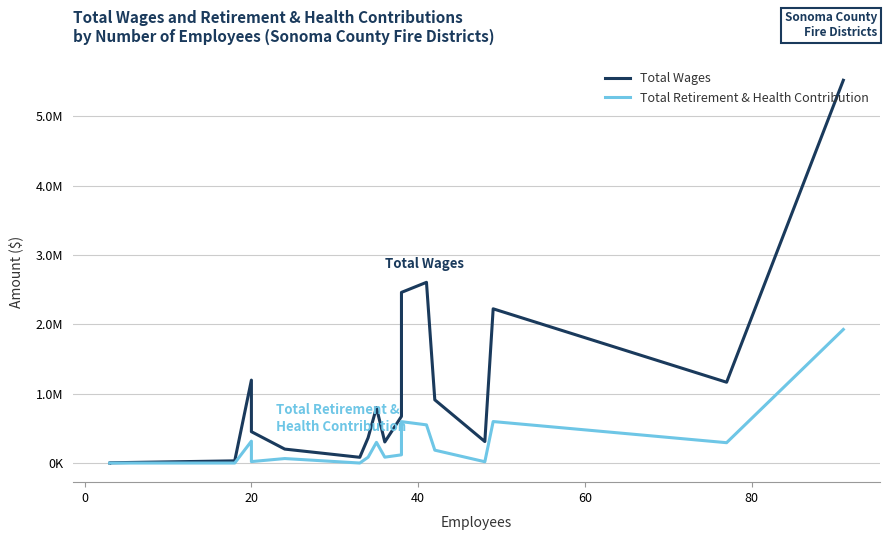

Reading left to right, transcribe all the data shown in this chart.

Total Wages: 0	3500	31410	1195797	452189	200989	82504	364766	799525	303515	673012	2460803	2605783	911236	309866	2223827	1164985	5519663
Total Retirement & Health Contribution: 0	0	0	315150	20820	64603	0	83760	298162	84493	118261	596740	550407	185581	18610	598107	293304	1926159